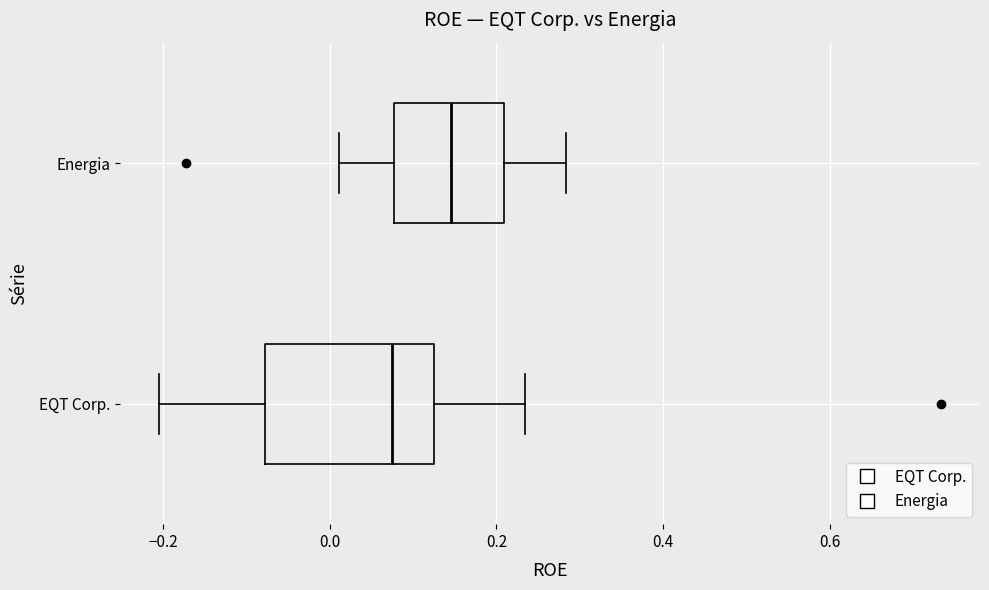

Which box's median line is the furthest to the left?

EQT Corp.